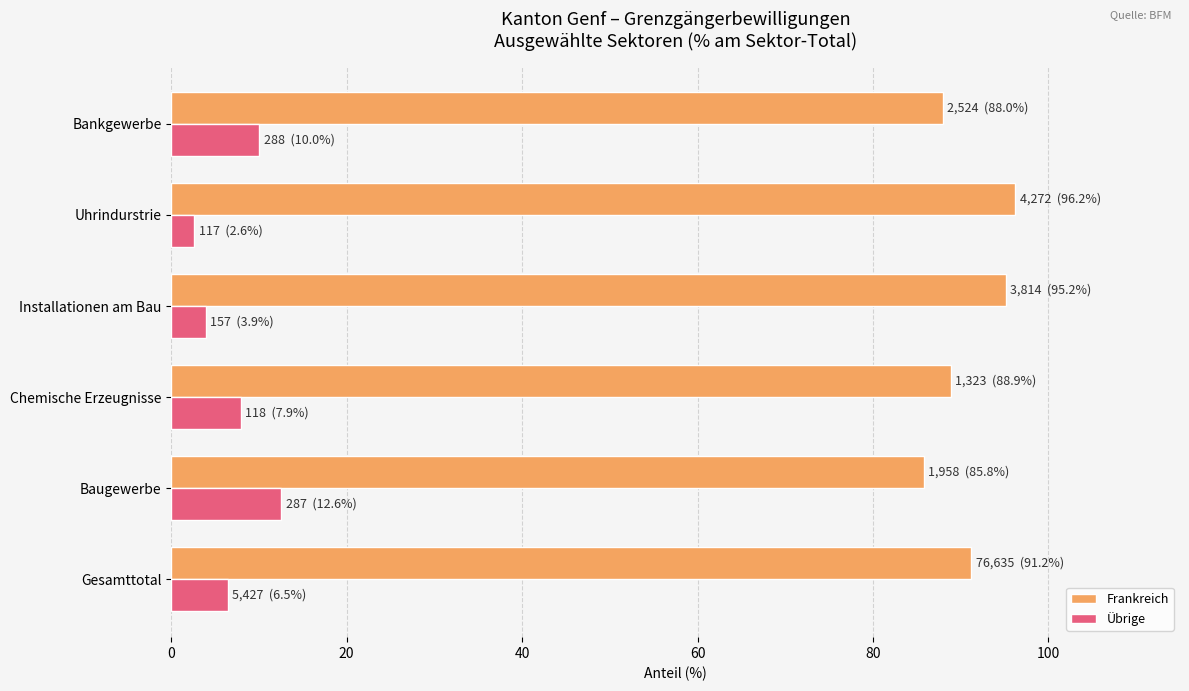

What is the spread (max minus min) of values at Uhrindurstrie?

93.6